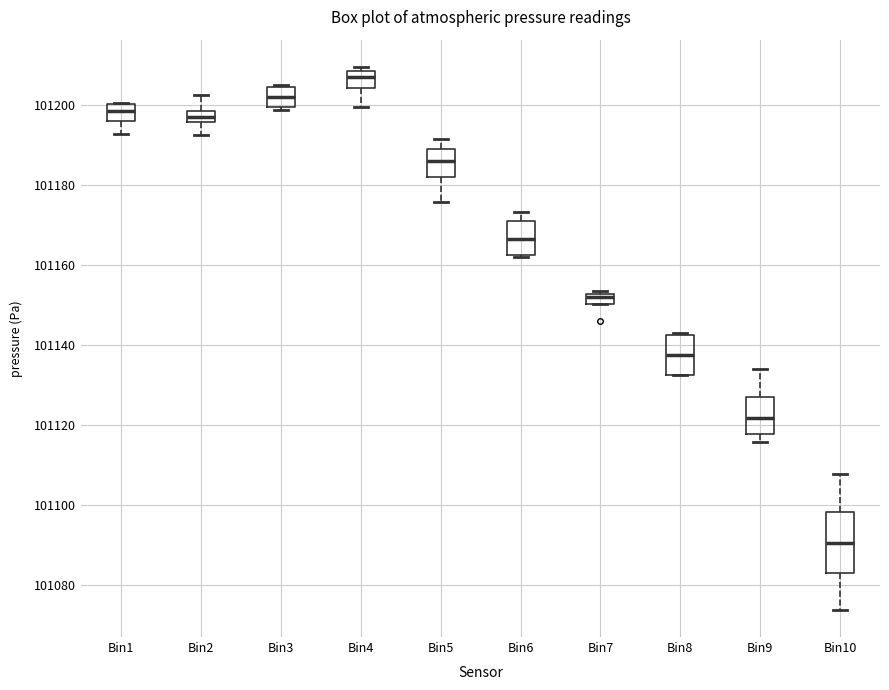

Which box's median line is the lowest?

Bin10